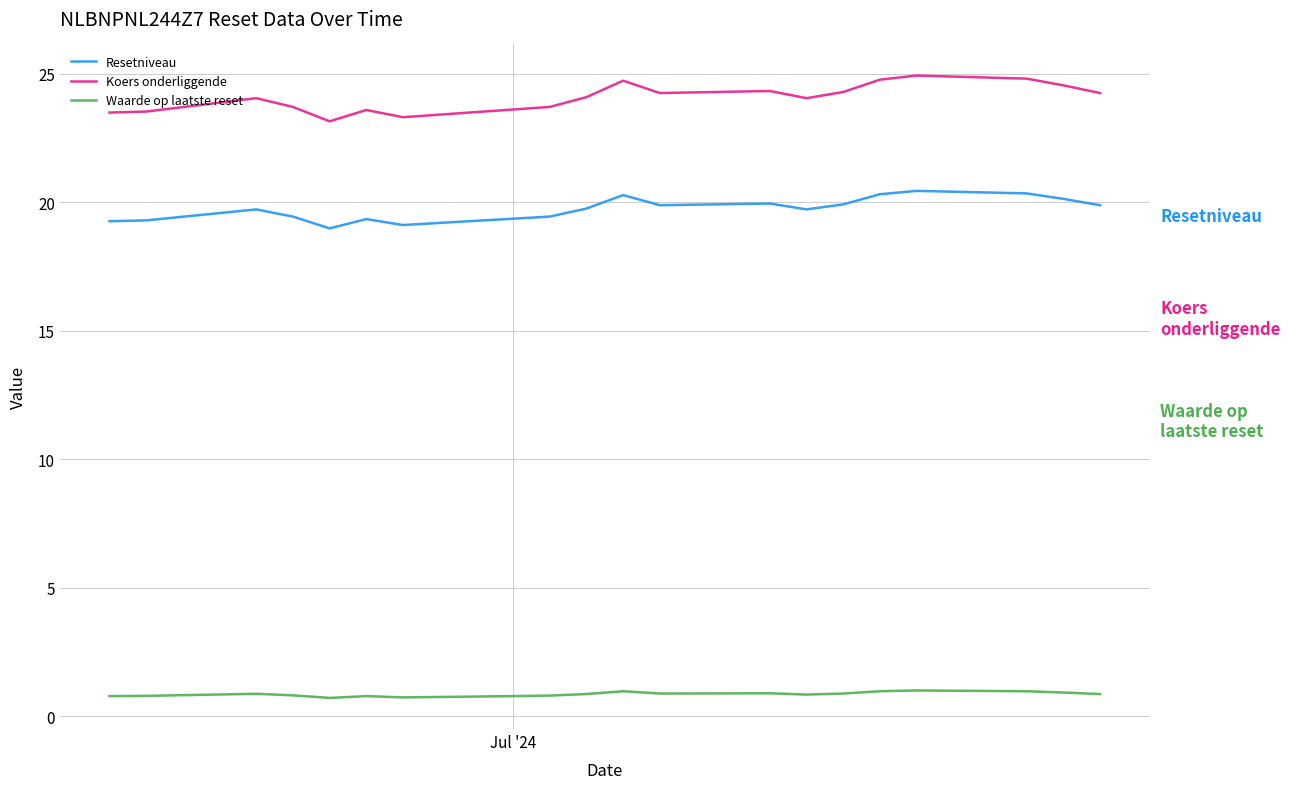

Which series has the largest total across all categories?

Koers onderliggende